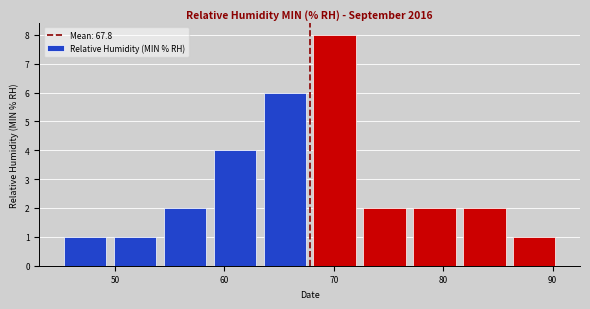

Reading left to right, list every bar in this chart as the range it spans on the x-axis followed by its height. Neither the bar edges nor the heights are printed on the chart, so give them approximately, as read against the axes.

45 to 50: 1
50 to 54: 1
54 to 59: 2
59 to 63: 4
63 to 68: 6
68 to 72: 8
72 to 77: 2
77 to 81: 2
81 to 86: 2
86 to 91: 1